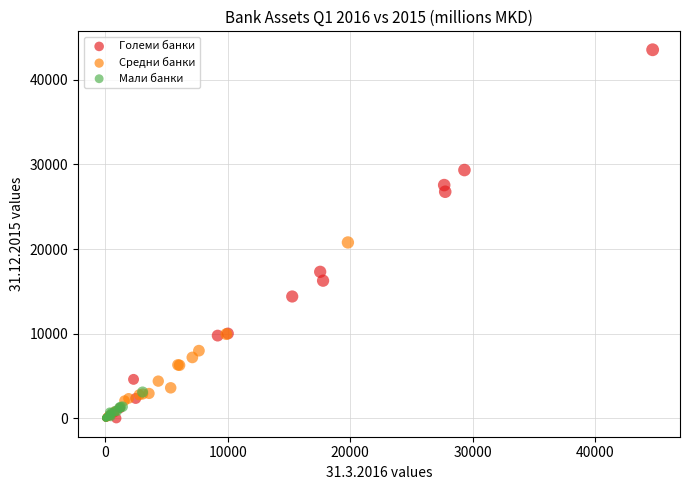

Which series reaches the maximum Y coordinate?

Големи банки